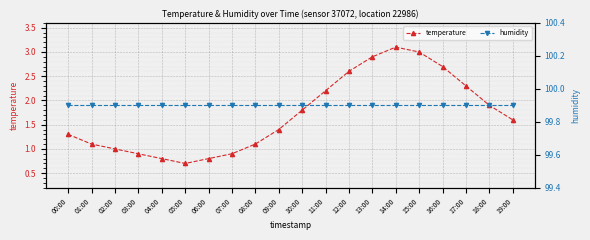

List the series in order of their overall mean, lowest first.

temperature, humidity